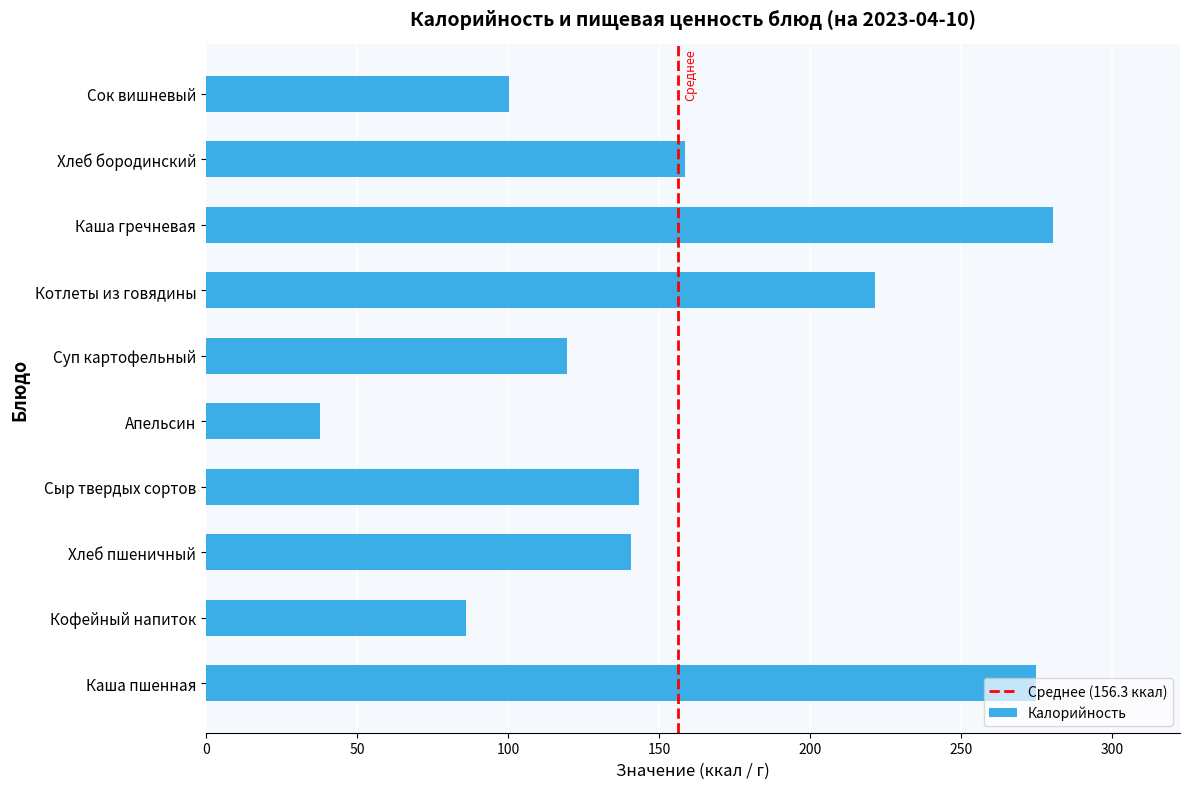

Is it true that the value at Хлеб бородинский is 217.1?

False